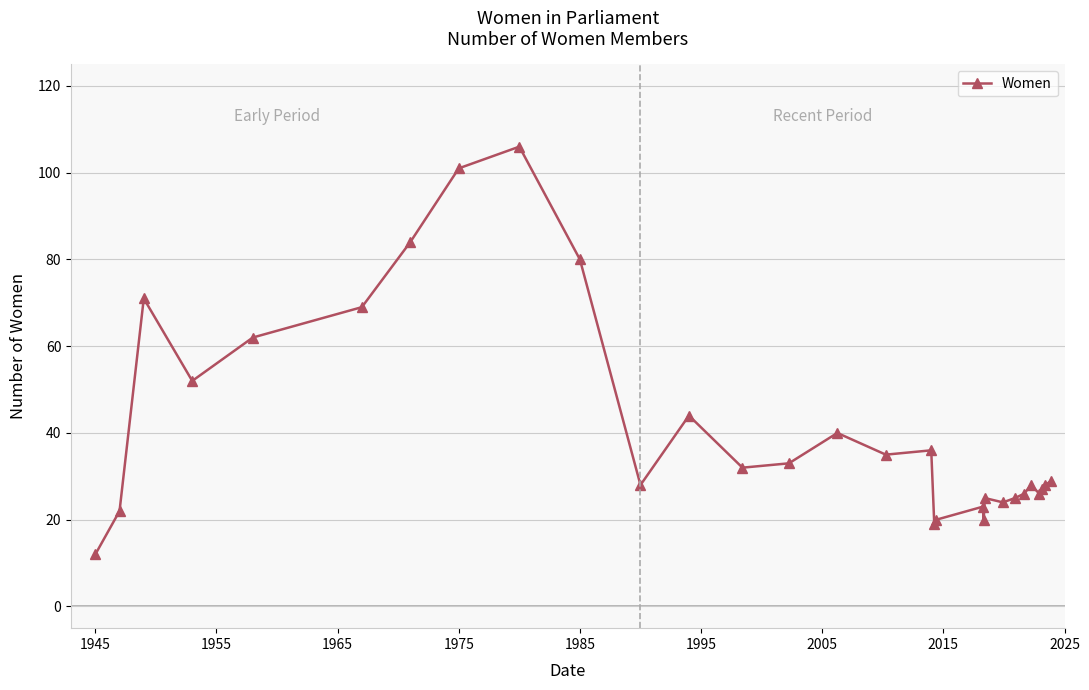

How many lines are shown in the chart?

1